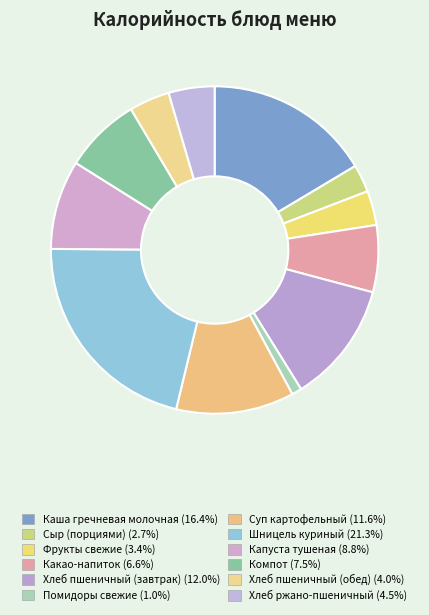

Count the number of slices in the pie.

12